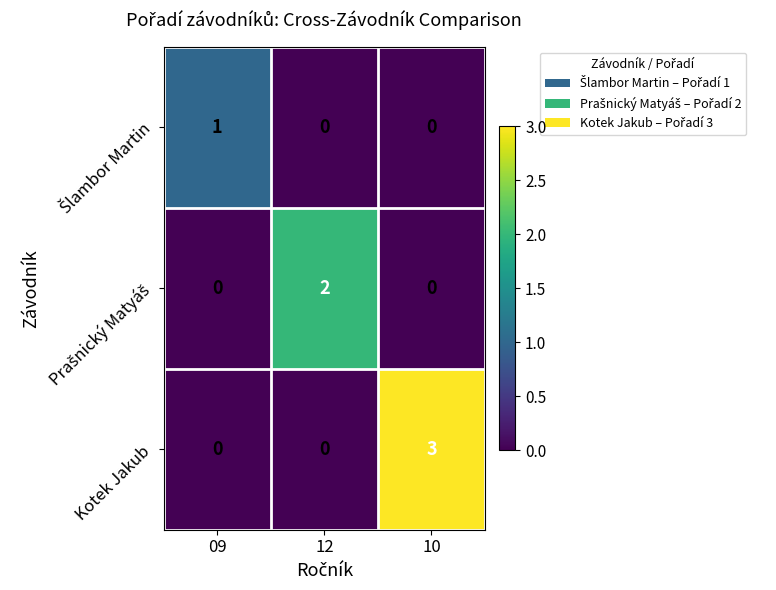

Which series changed the most between 12 and 10?

Kotek Jakub